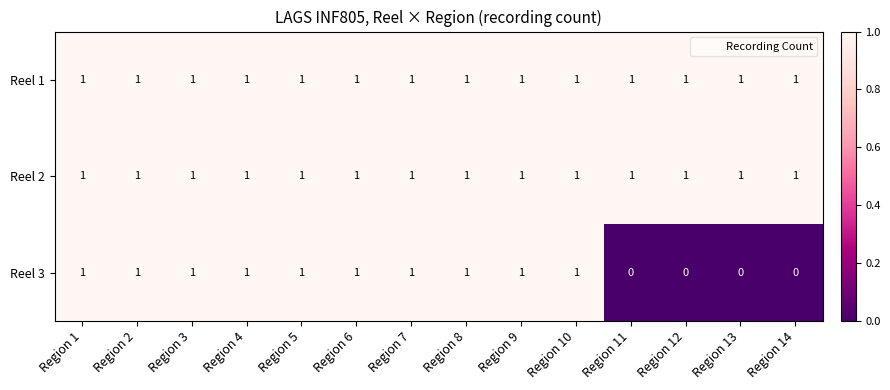

At how many categories does at least one series exceed 0?

14